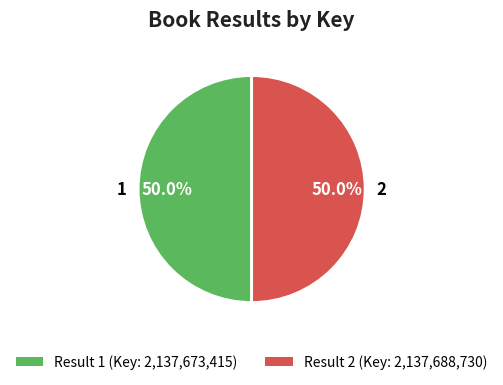

What is the ratio of the value at 2 to the value at 1?

1.0